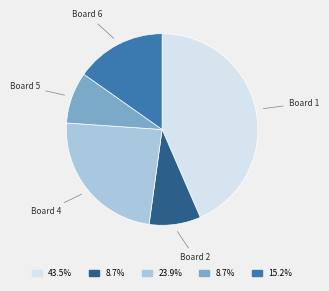

Is there any slice that represents more than half of the pie?

No